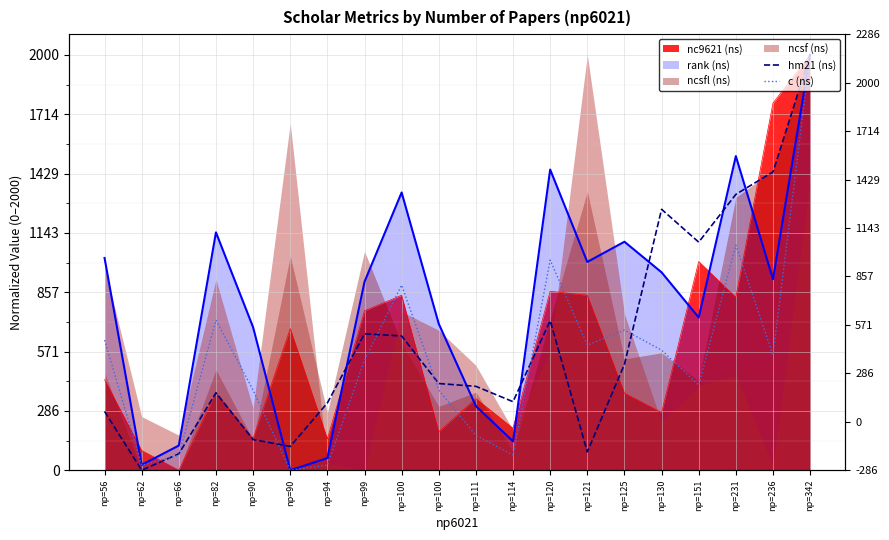

How many interior local peaks does the hm21 (ns) series have?

4